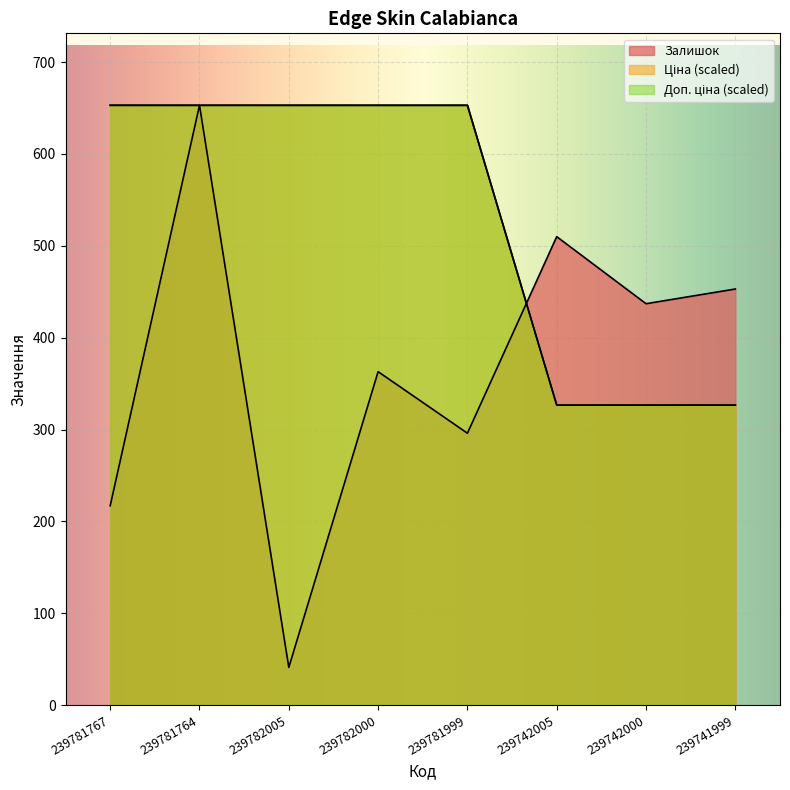

Read the Залишок value at 239742000.

437.0